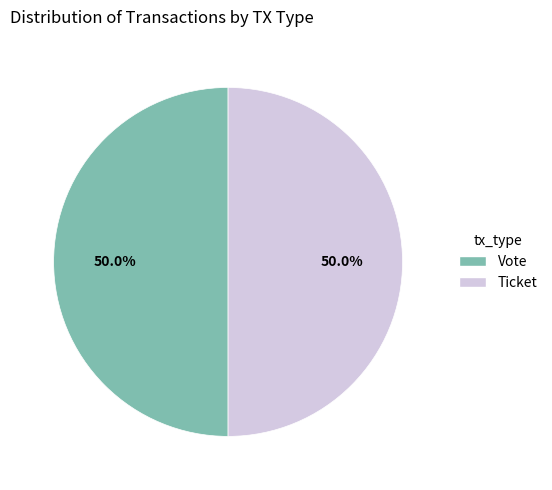

Approximately how many times larger is the value at Vote compared to Ticket?

1.0